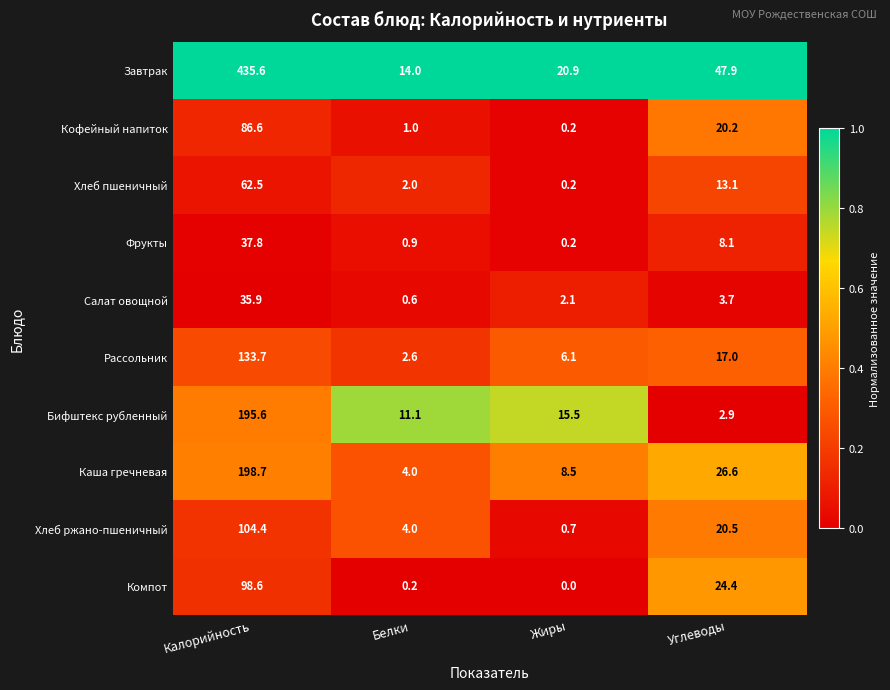

Rank the categories by Бифштекс рубленный value from lowest to highest.

Углеводы, Белки, Жиры, Калорийность